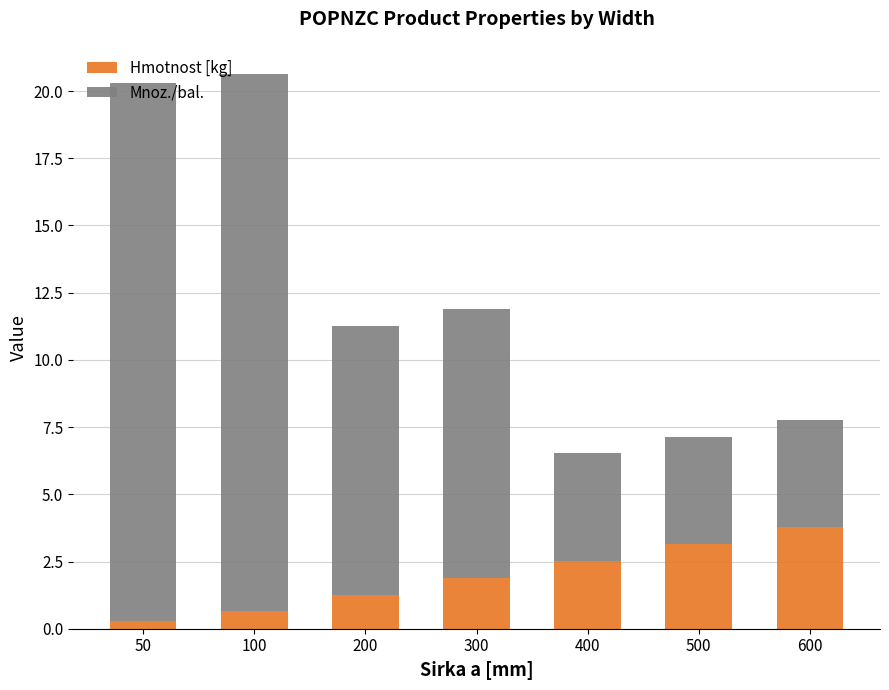

The value of Hmotnost [kg] at 400 is 2.5. True or false?

True